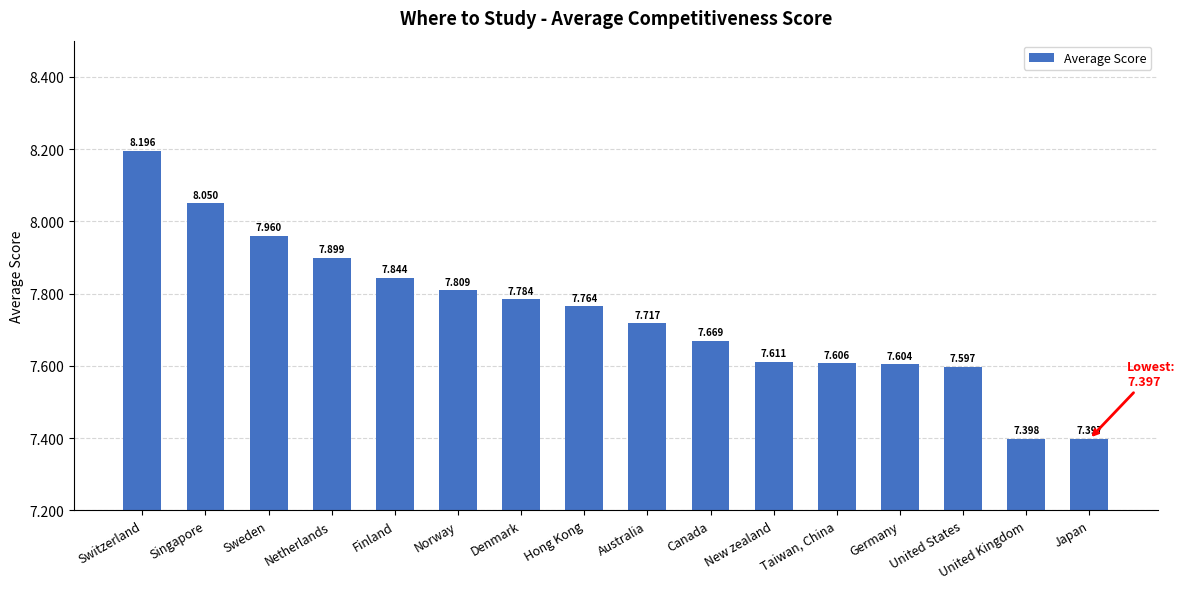

Rank the categories by value from highest to lowest.

Switzerland, Singapore, Sweden, Netherlands, Finland, Norway, Denmark, Hong Kong, Australia, Canada, New zealand, Taiwan, China, Germany, United States, United Kingdom, Japan